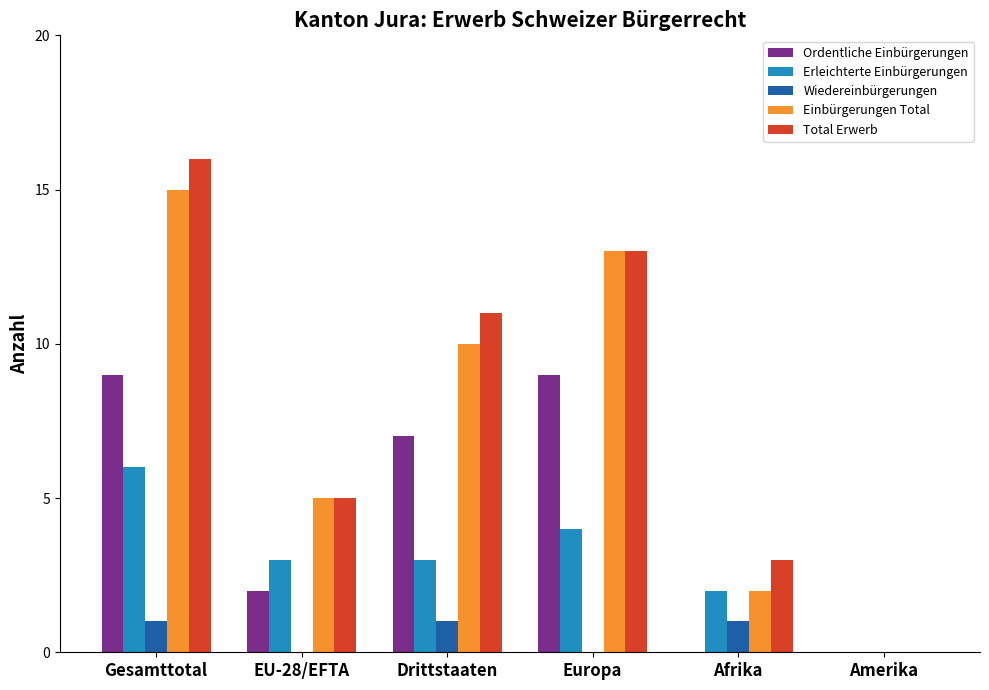

What is the greatest value displayed?

16